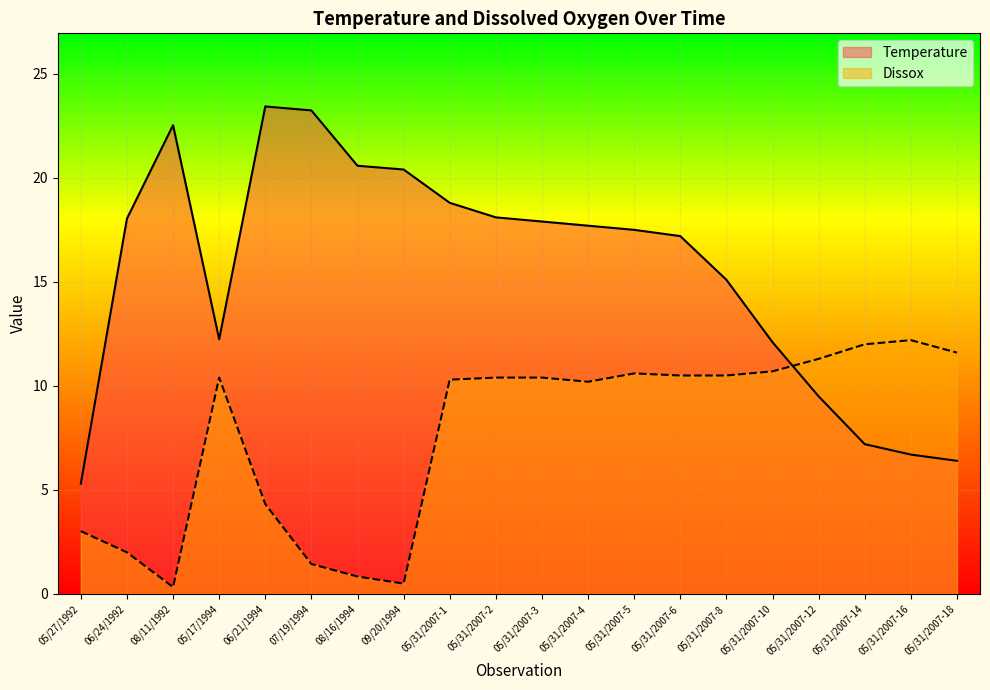

At which category does Dissox reach its first local peak?

05/17/1994